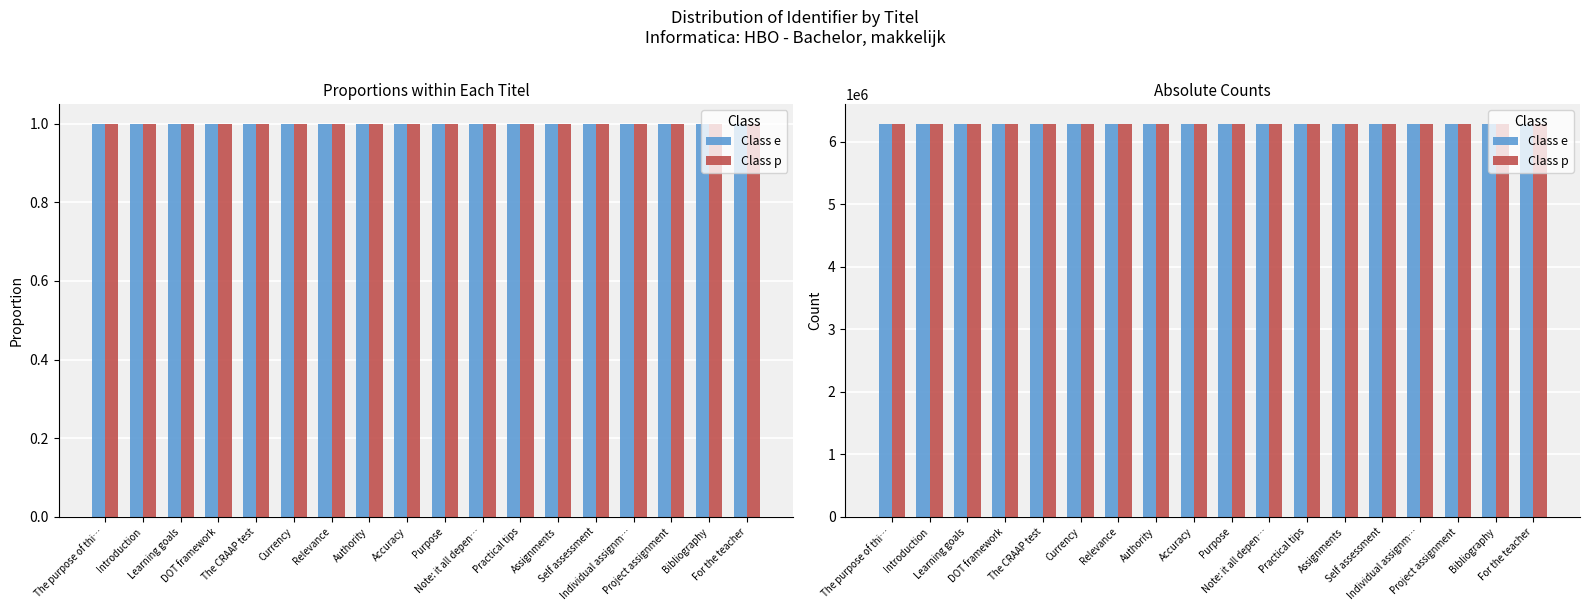

What is the maximum value for Class p?

6292287